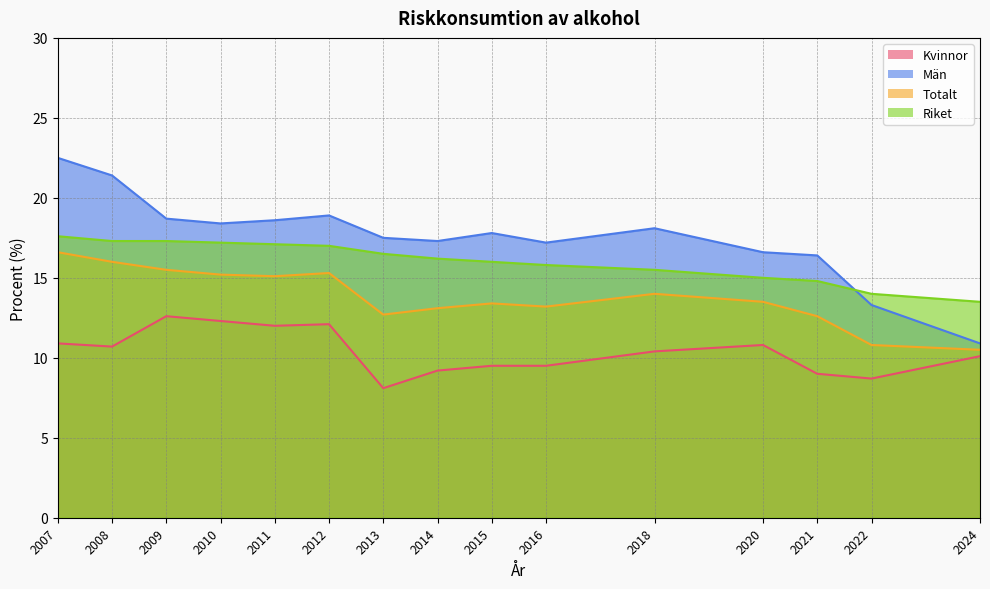

What is the sum of all Kvinnor values?

155.9